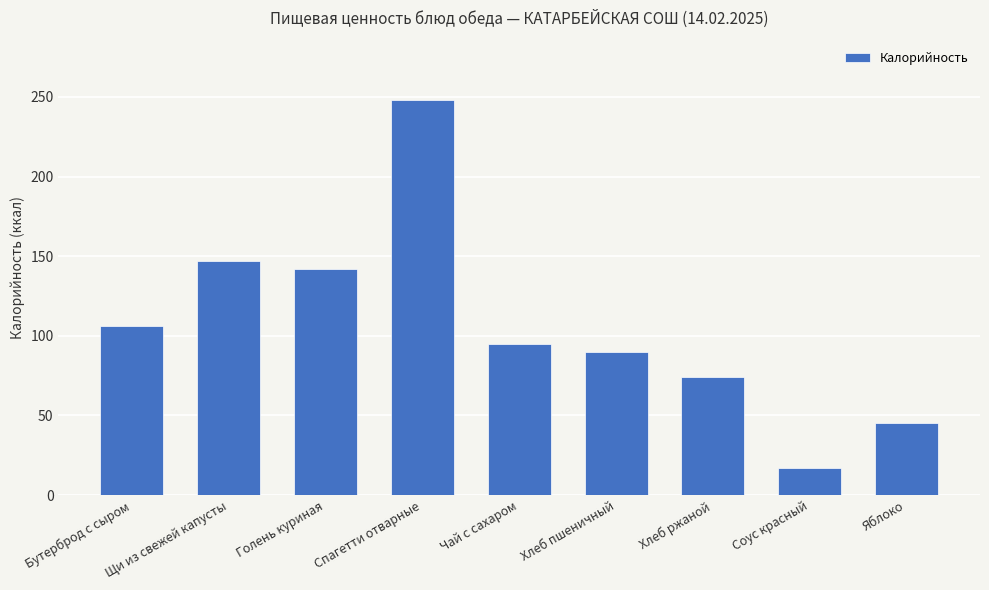

List the labels in order of value, smallest first.

Соус красный, Яблоко, Хлеб ржаной, Хлеб пшеничный, Чай с сахаром, Бутерброд с сыром, Голень куриная, Щи из свежей капусты, Спагетти отварные